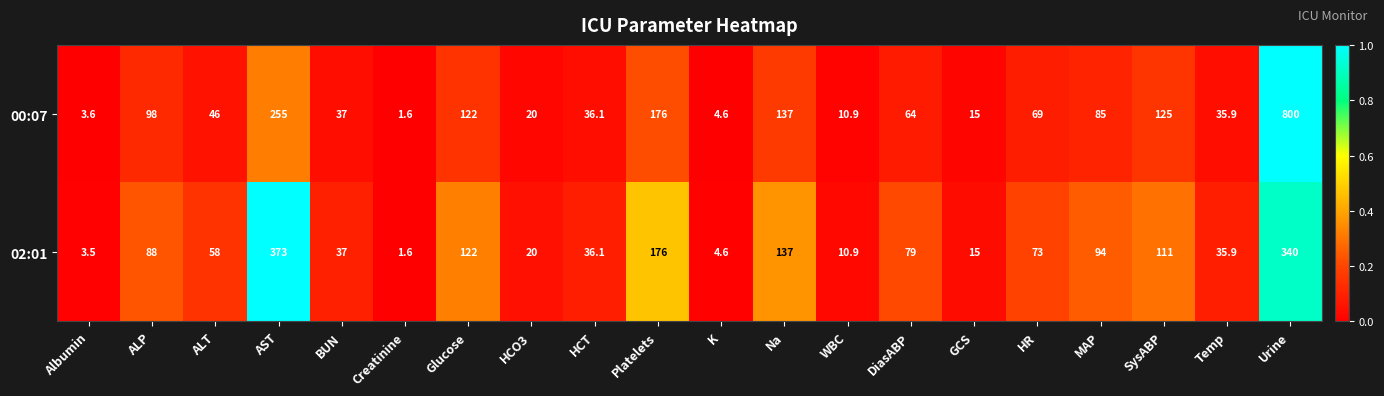

Rank the series at DiasABP from highest to lowest value.

02:01, 00:07